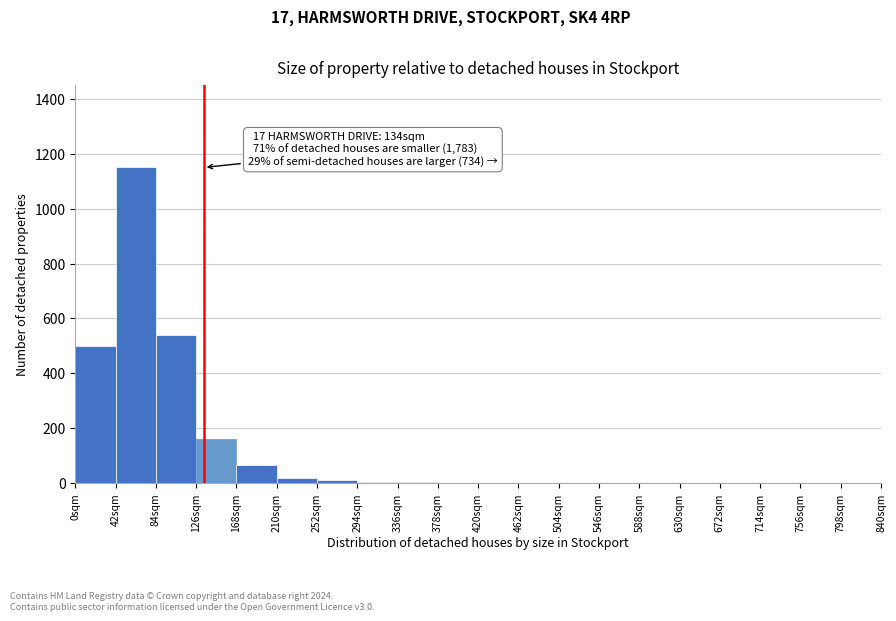

Which range on the x-axis has the tallest bar?

42 to 84